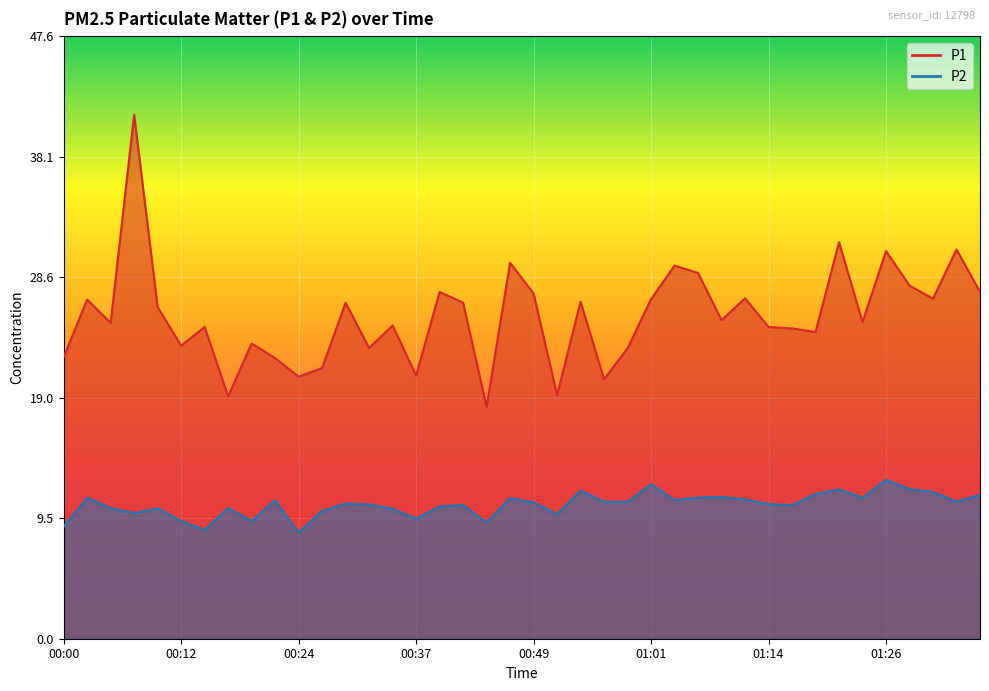

What is the difference between the second highest and minimum values in the P1 series?

13.0